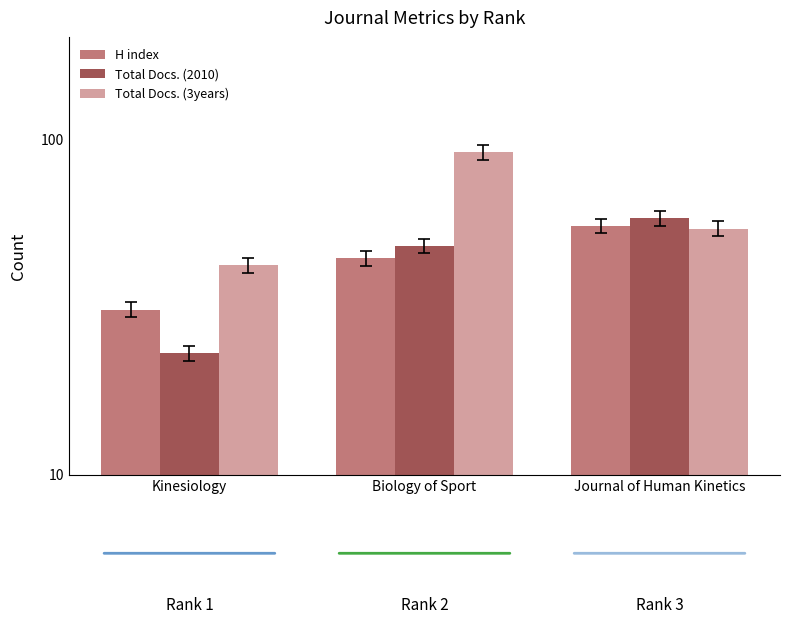

What is the label of the 2nd bar from the right?

Biology of Sport